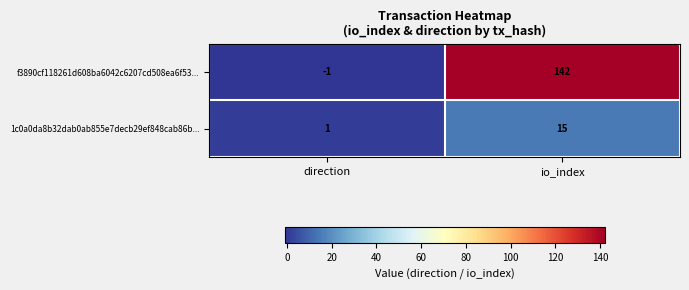

What is the average value of the 1c0a0da8b32dab0ab855e7decb29ef848cab86b... series?

8